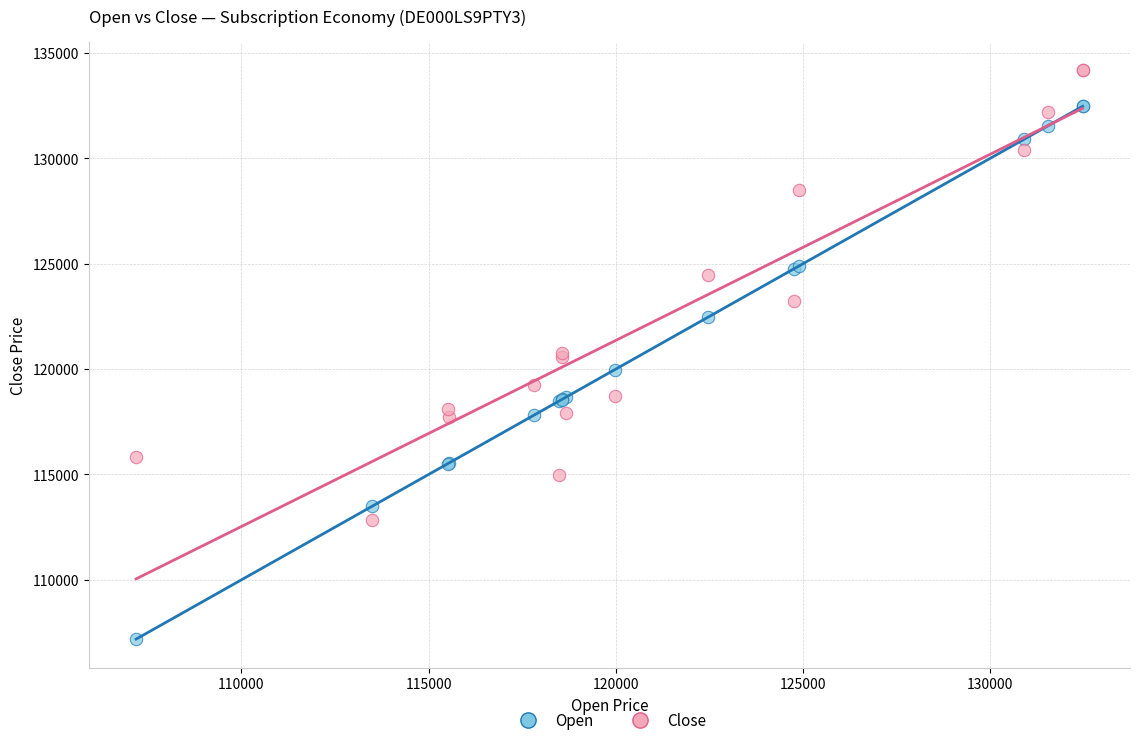

Which series reaches the minimum Y coordinate?

Open